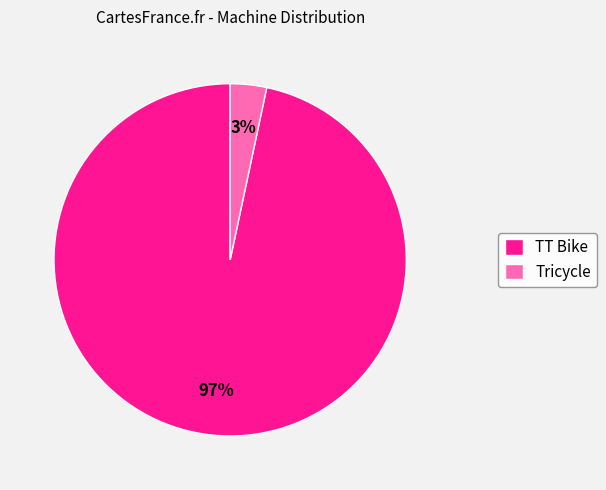

What is the smallest slice in the pie chart?

Tricycle